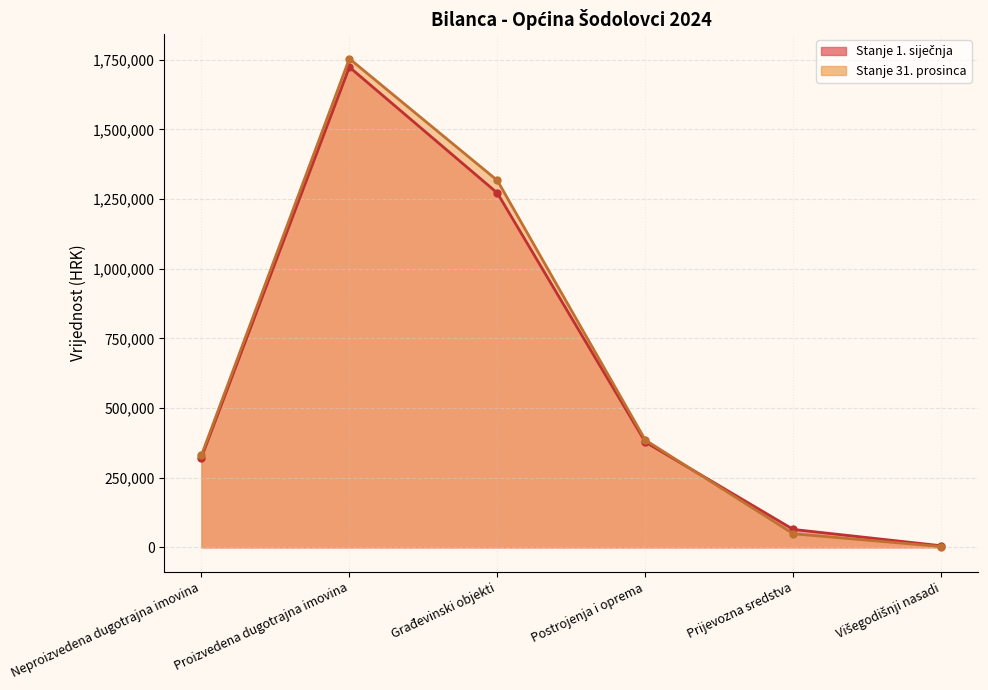

At which category is the sum across all series the highest?

Proizvedena dugotrajna imovina